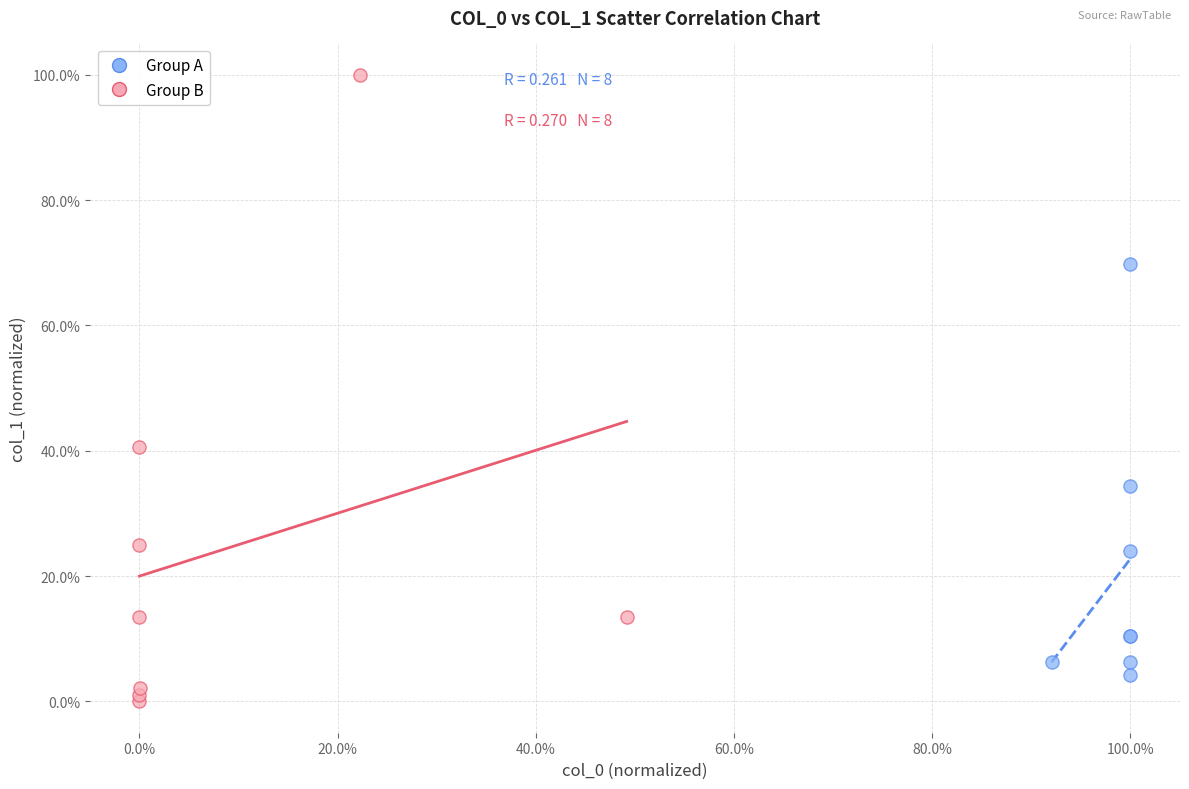

Which series reaches the maximum Y coordinate?

Group B